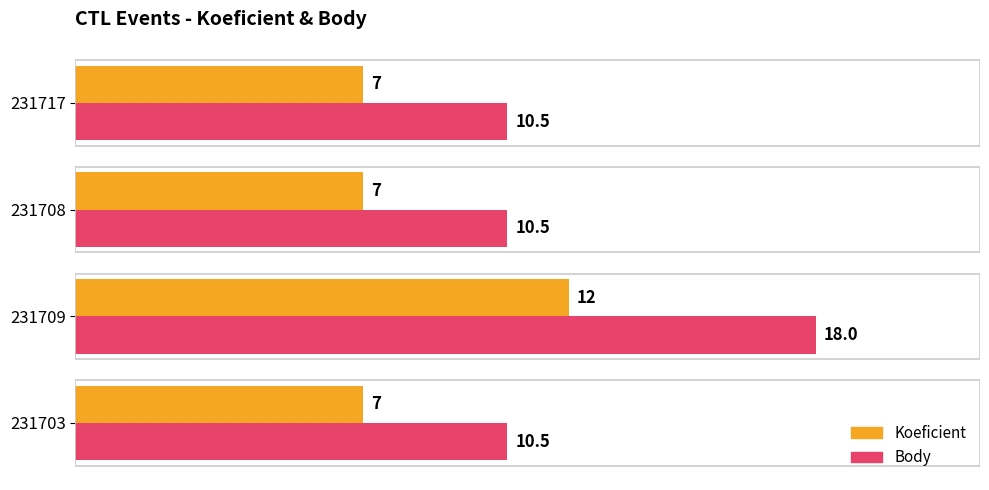

The value of Body at 231709 is 31.8. True or false?

False